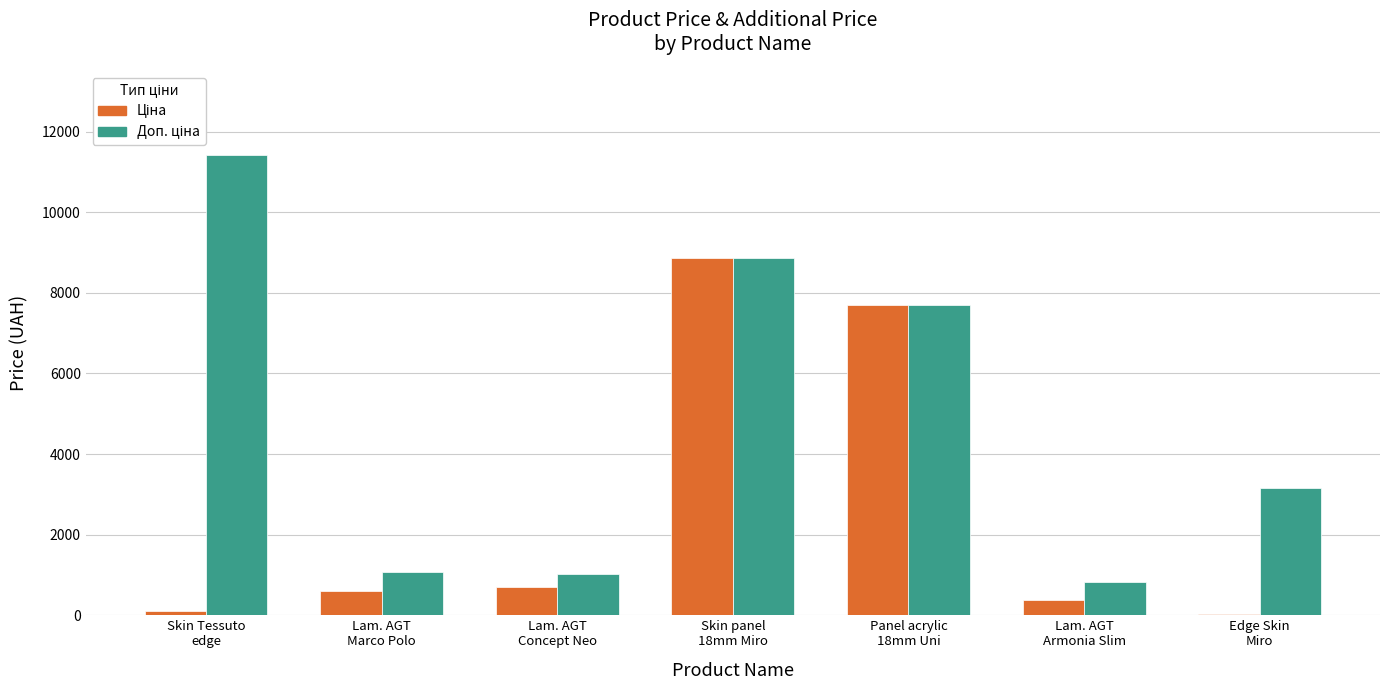

What is the greatest value displayed?

11410.0